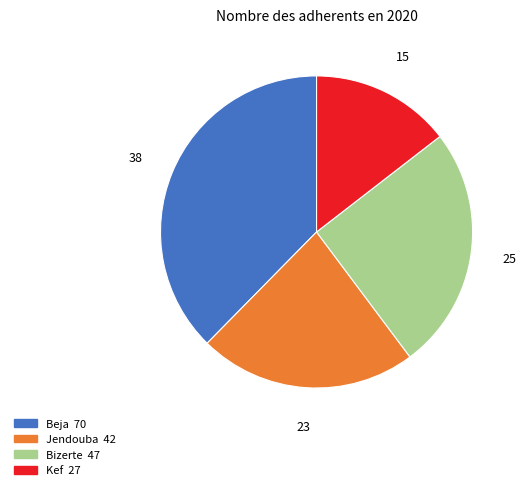

Which has a higher value, Jendouba or Beja?

Beja